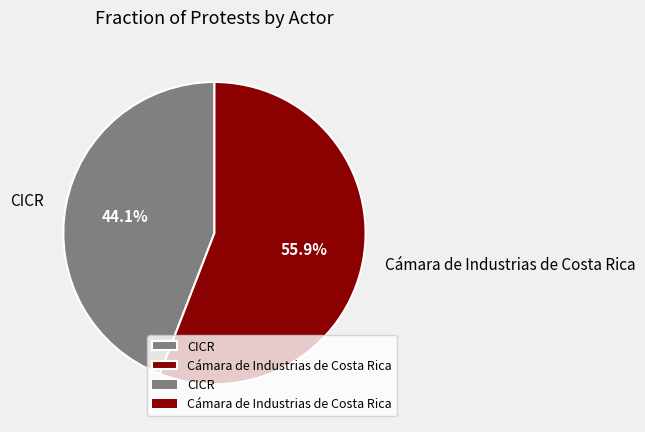

Combined, do CICR and Cámara de Industrias de Costa Rica account for over 50%?

Yes